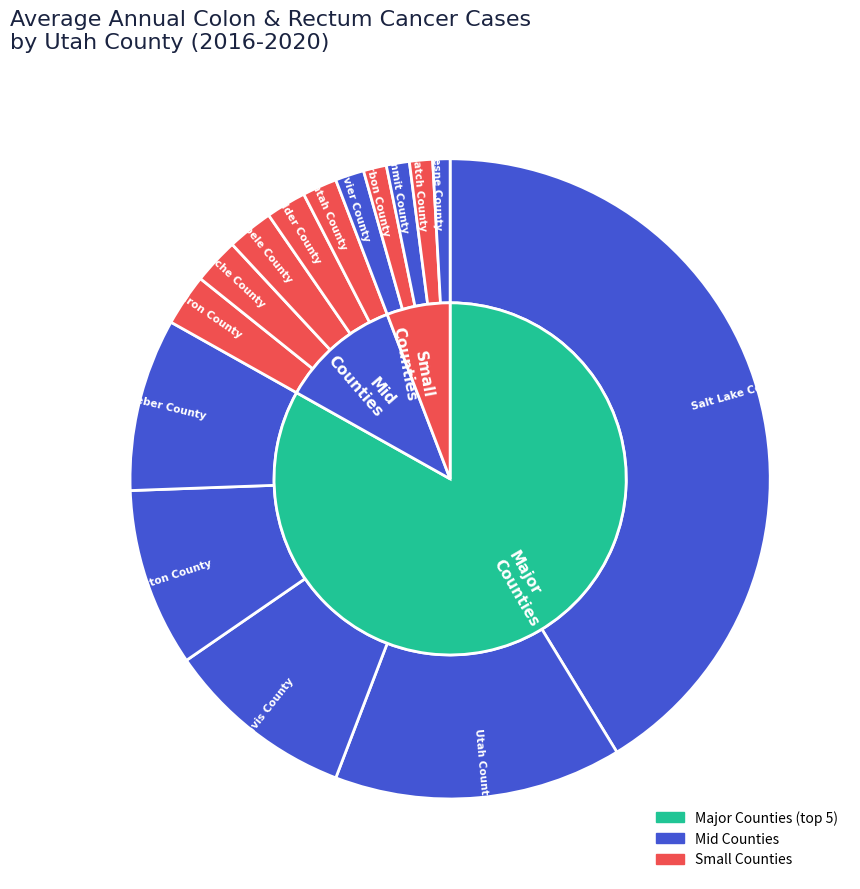

What percentage is NOT represented by Washington County?

91.0%